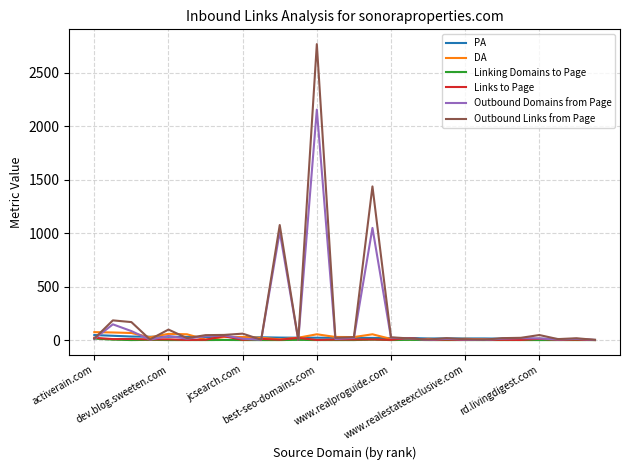

Which series has the largest range (max minus min)?

Outbound Links from Page